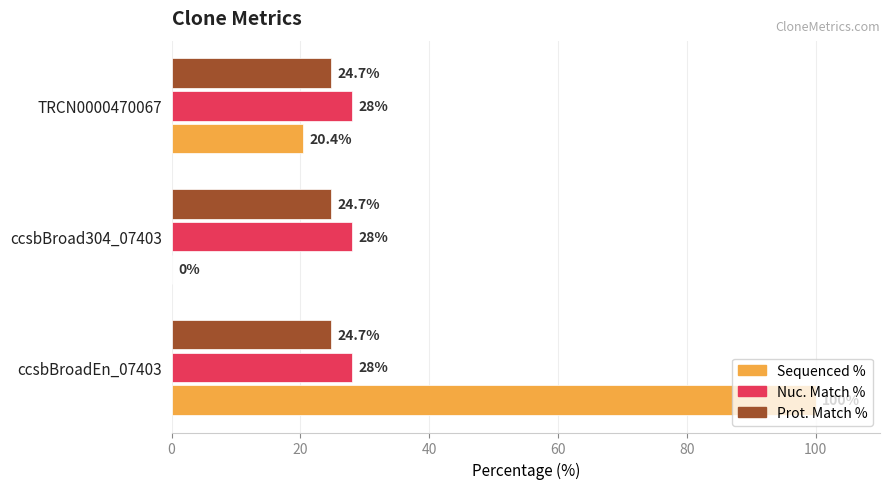

The Nuc. Match % series shows 28.0 at TRCN0000470067. True or false?

True